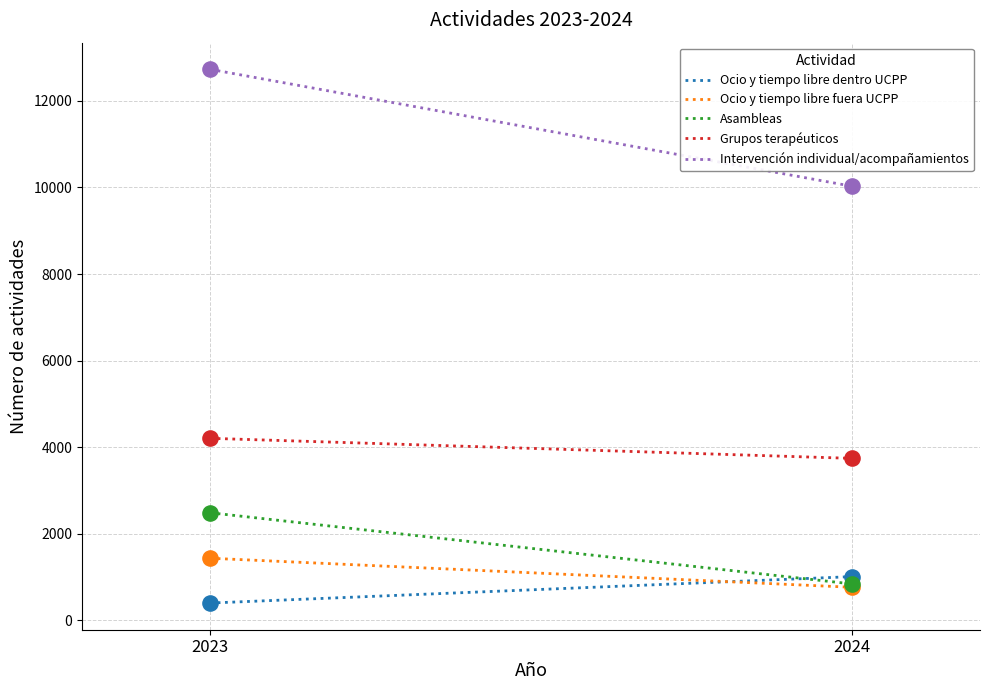

At how many categories does at least one series exceed 7691?

2